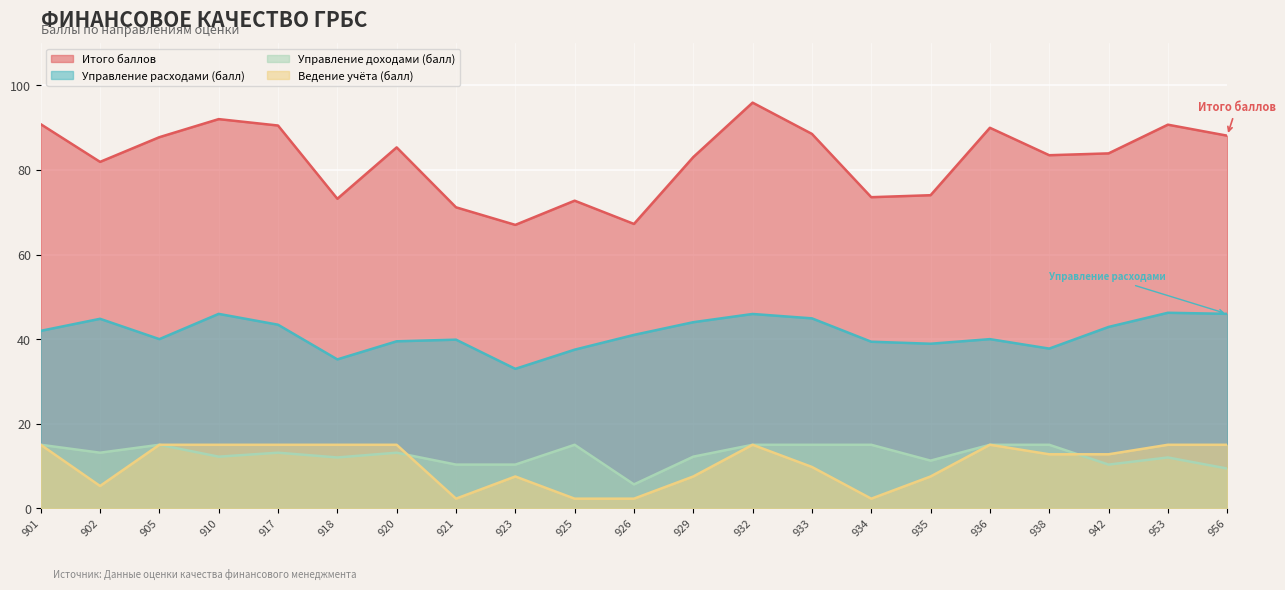

At which category does Ведение учёта (балл) reach its first local valley?

902